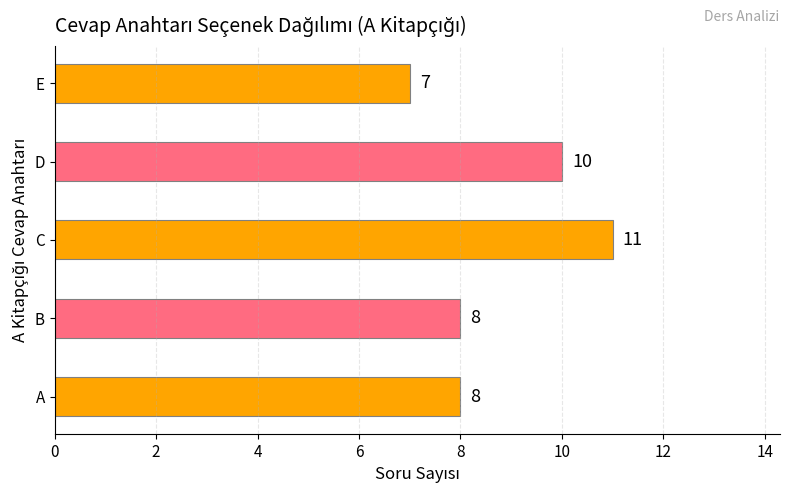

Which category has the lowest value across all series?

E